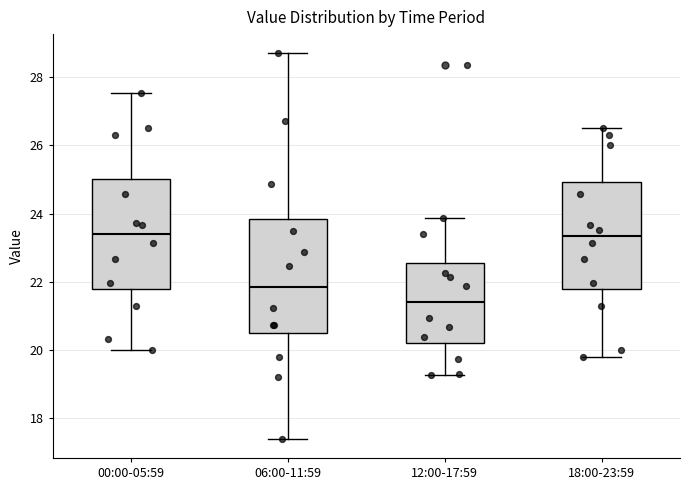

Reading left to right, transcribe this box plot: for each box, give where its median line is, the range the box spans, and where its two whiskers end, as read against the y-axis. The values are not printed on the chart, so give them approximately, as read against the axis.

00:00-05:59: median 23.4, box 21.8 to 25.0, whiskers 20.0 to 27.6
06:00-11:59: median 21.8, box 20.4 to 23.8, whiskers 17.4 to 28.8
12:00-17:59: median 21.4, box 20.2 to 22.6, whiskers 19.2 to 23.8
18:00-23:59: median 23.4, box 21.8 to 25.0, whiskers 19.8 to 26.6